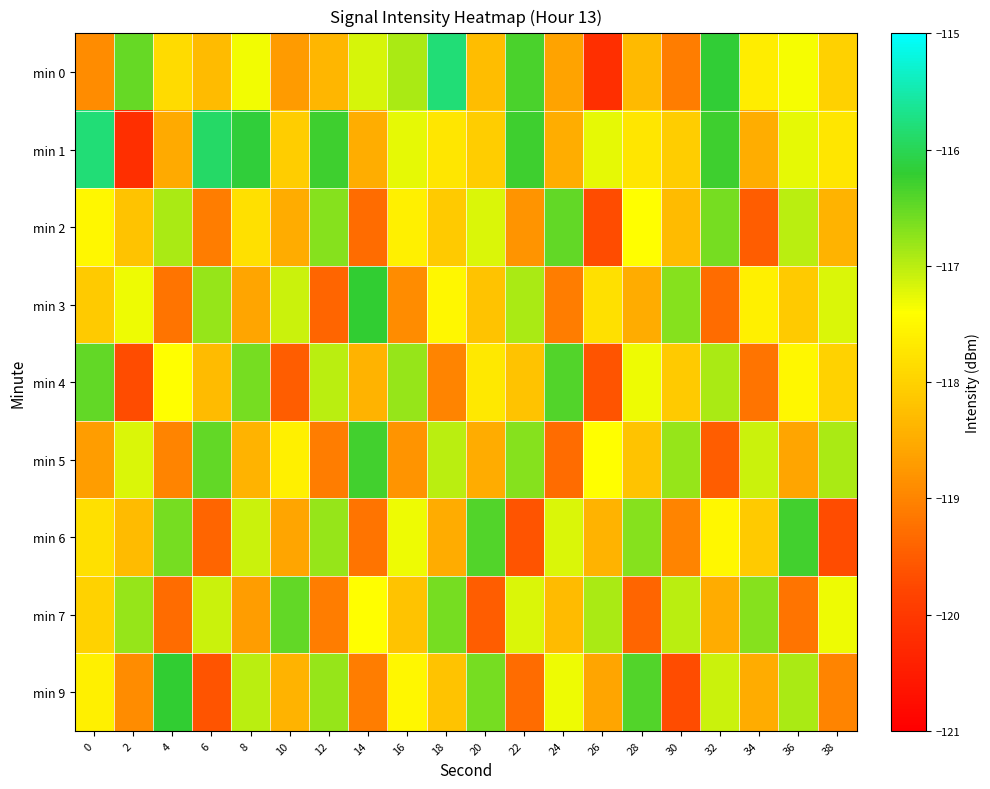

Which series has the widest spread of values?

min 1